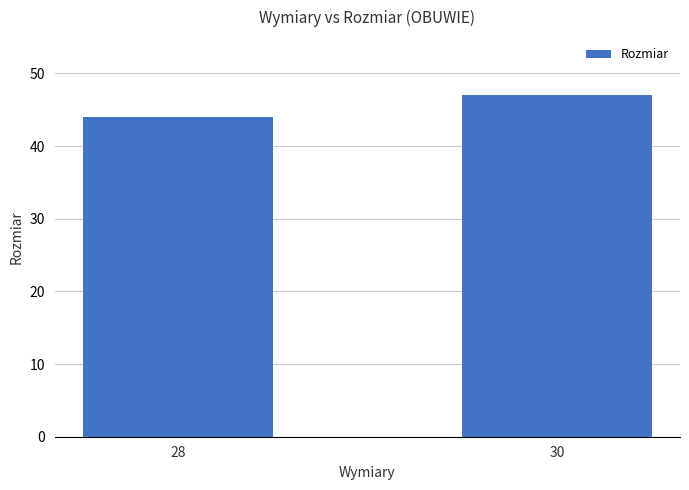

Are the bars horizontal?

No